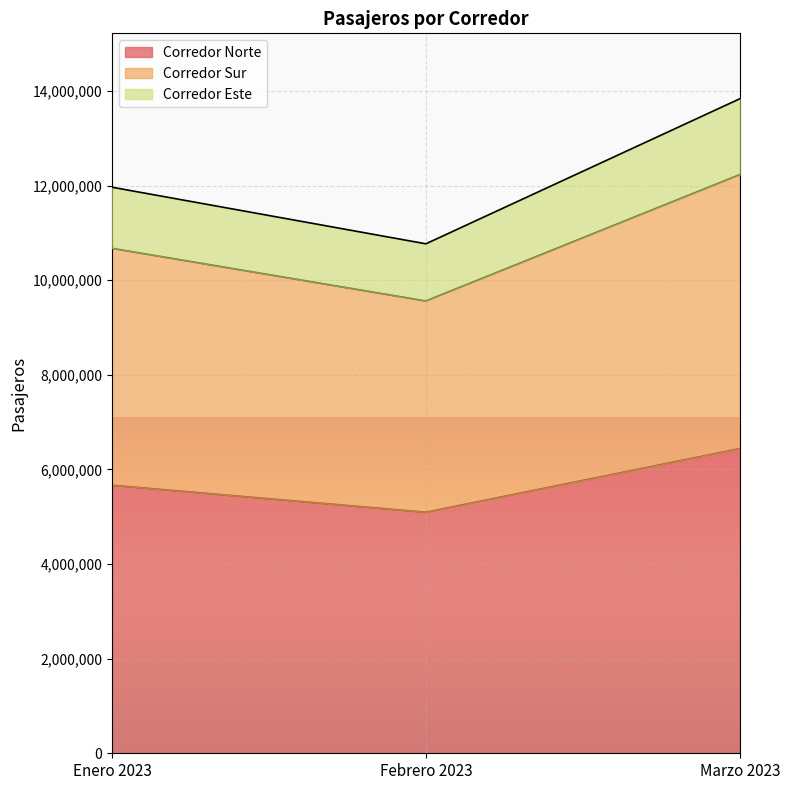

What is the total value across all series at Enero 2023?

11964053